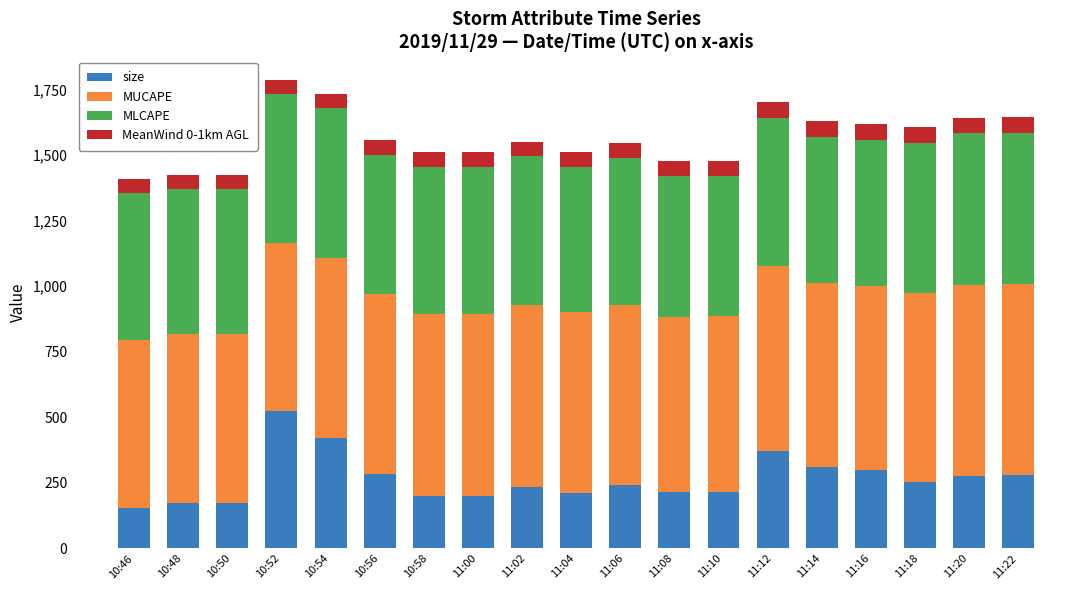

True or false: size has a value of 258.9 at 10:54.

False